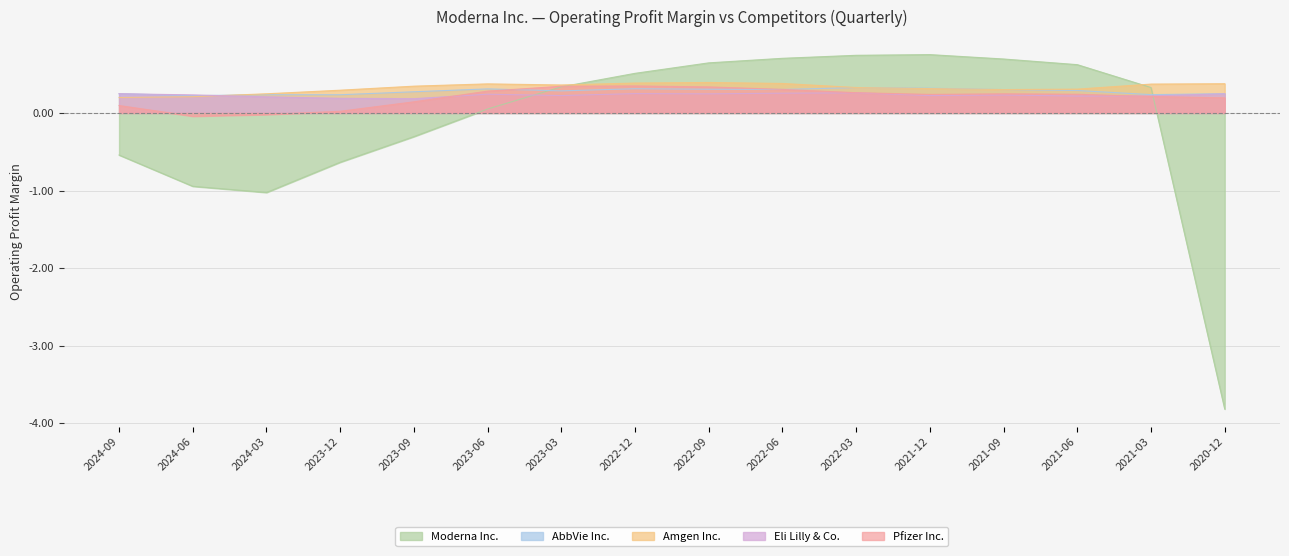

How many AbbVie Inc. values are between 0 and 1?

16